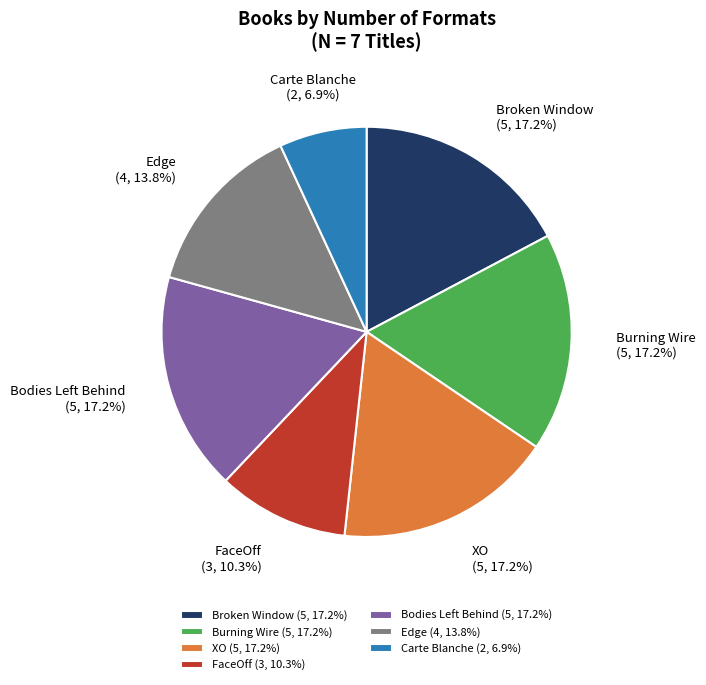

To the nearest percent, what is the average slice percentage?

14%